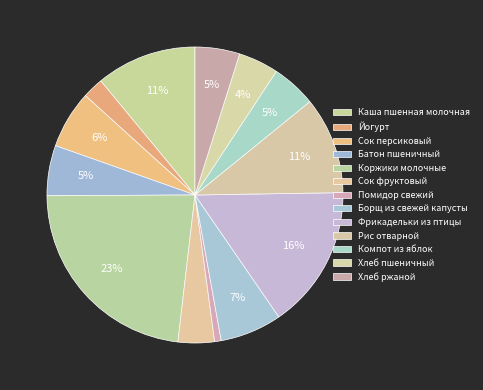

How many segments does this pie chart have?

13